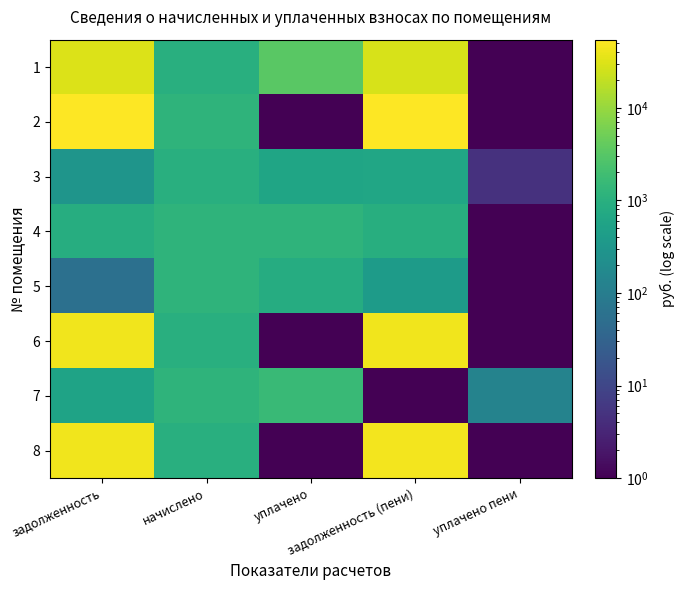

List the series in order of their peak value, lowest first.

3, 5, 4, 7, 1, 6, 8, 2